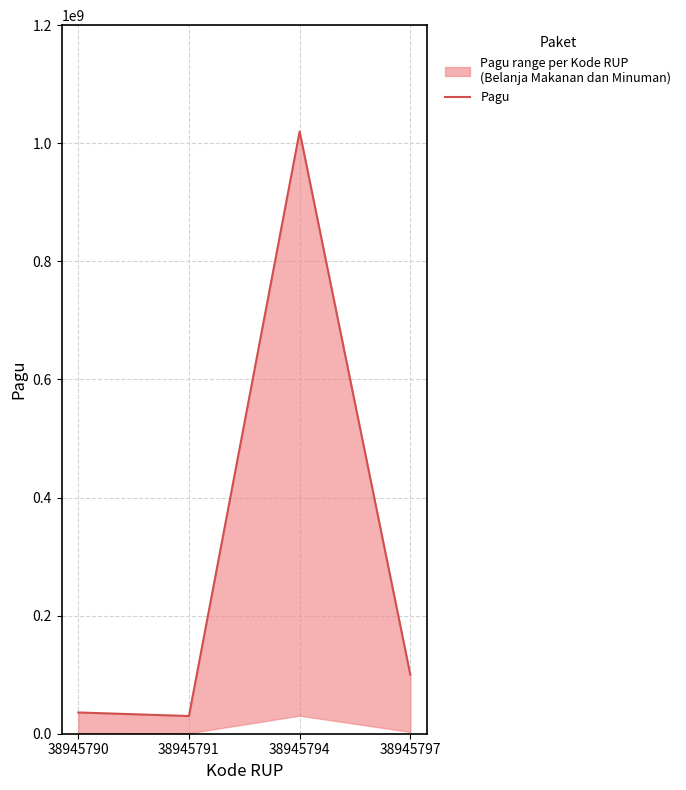

What is the greatest value displayed?

1020000000